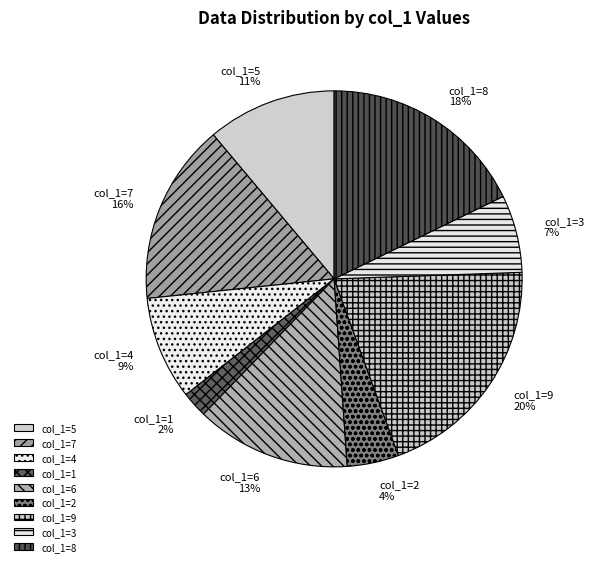

Which has a higher value, col_1=2 or col_1=4?

col_1=4